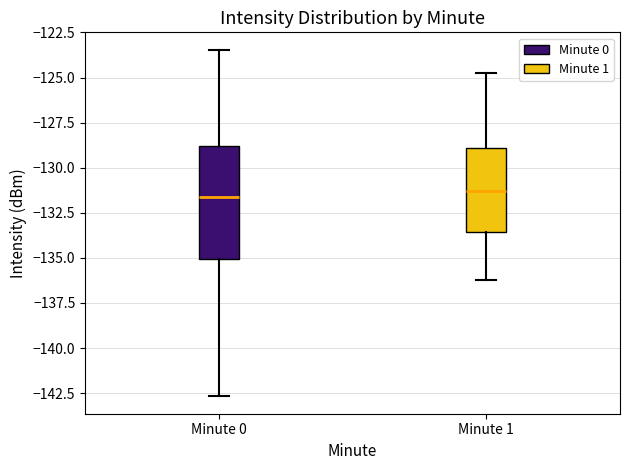

Reading left to right, read every box against the y-axis: the position of its median line, the range the box covers, and the ends of its whiskers. The values are not printed on the chart, so give them approximately, as read against the axis.

Minute 0: median -131.5, box -135.0 to -129.0, whiskers -142.5 to -123.5
Minute 1: median -131.5, box -133.5 to -129.0, whiskers -136.5 to -124.5